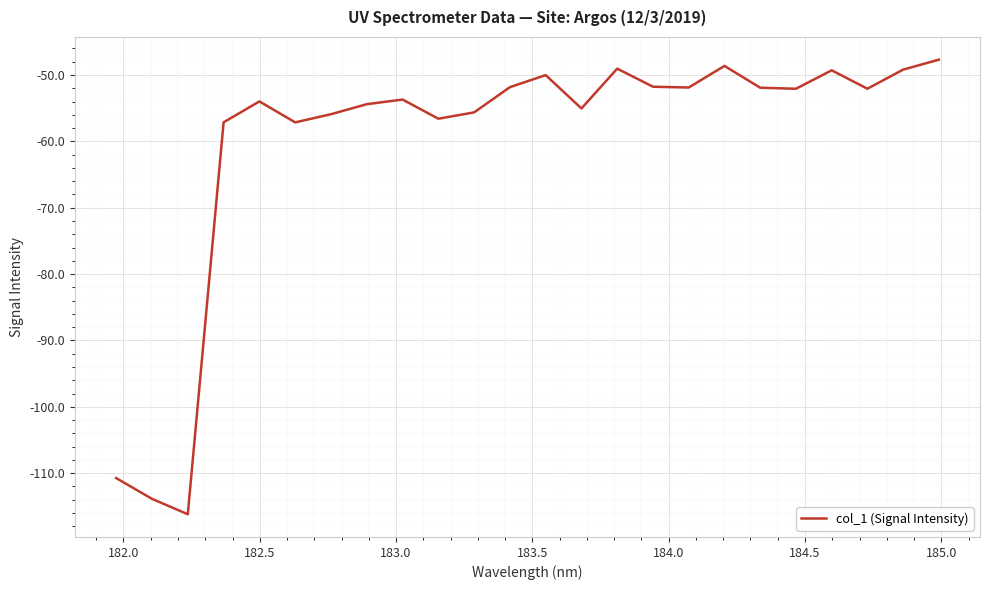

What is the difference between the maximum and minimum values?

68.5